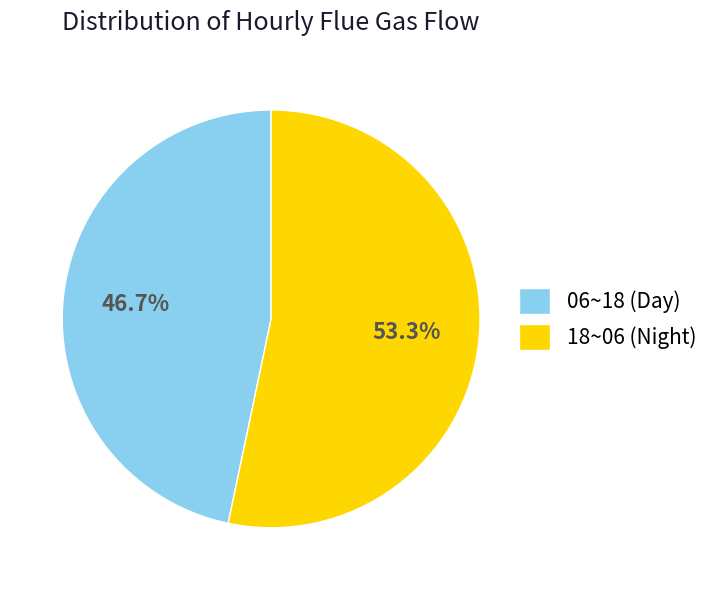

Approximately how many times larger is the value at 06~18 (Day) compared to 18~06 (Night)?

0.9